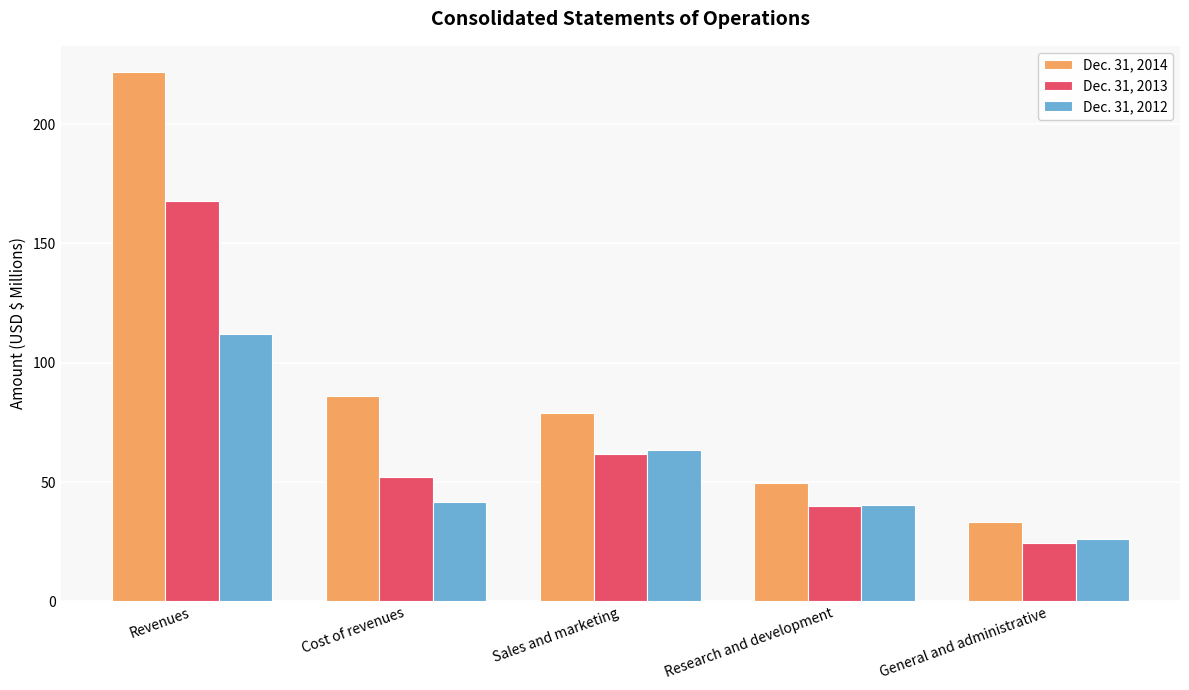

Rank the series at Revenues from highest to lowest value.

Dec. 31, 2014, Dec. 31, 2013, Dec. 31, 2012